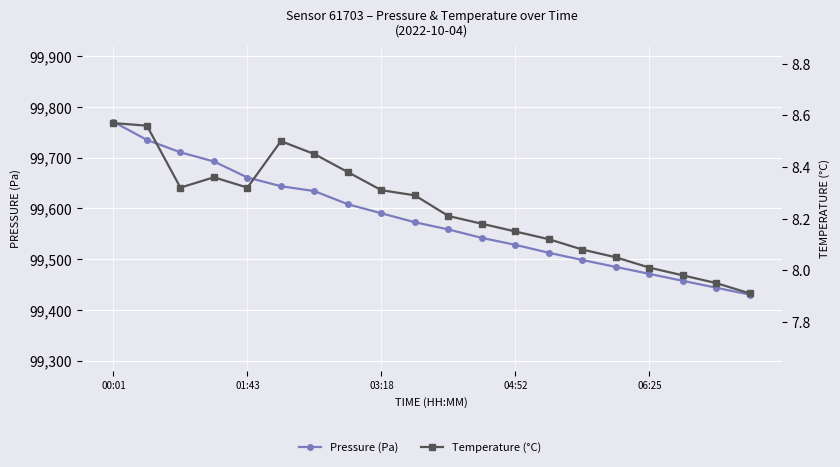

The Pressure (Pa) series shows 59582.2 at 15. True or false?

False